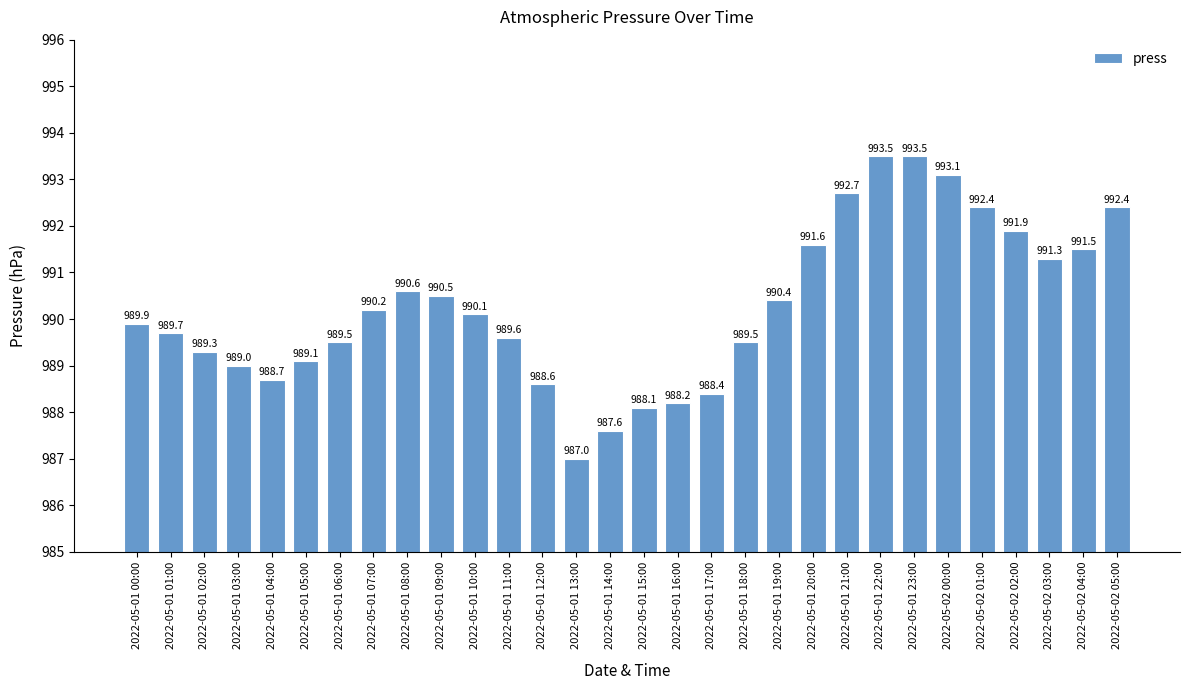

What is the difference between the maximum and minimum values?

6.5